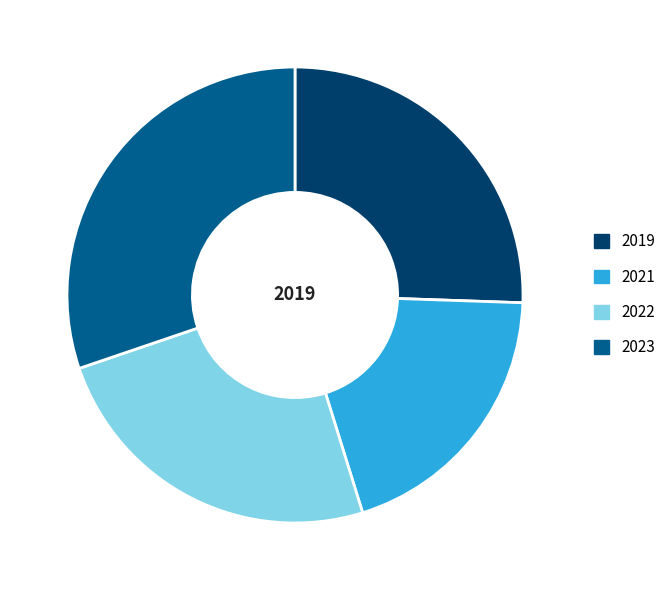

What is the largest slice in the pie chart?

2023